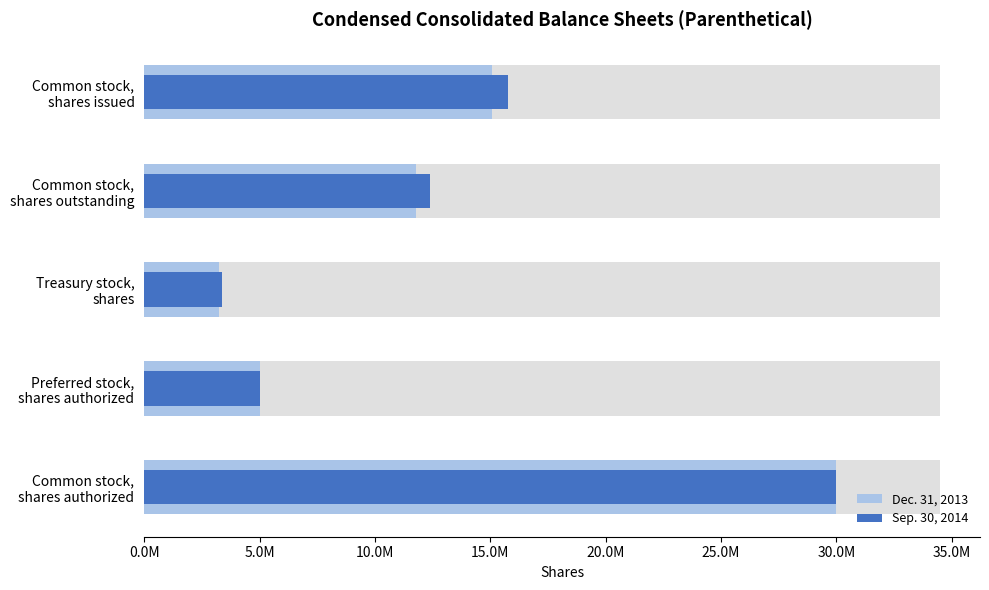

What are all the series names shown in the legend?

Dec. 31, 2013, Sep. 30, 2014